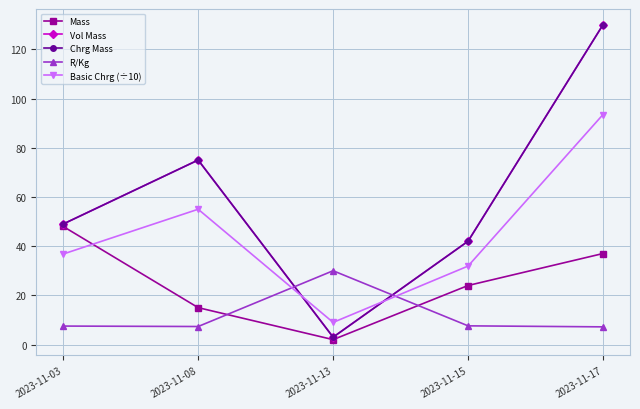

Is this an area chart (filled region under the line)?

No